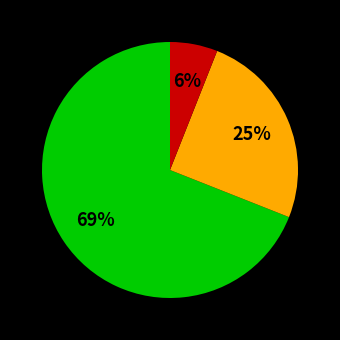

To the nearest percent, what is the average slice percentage?

33%